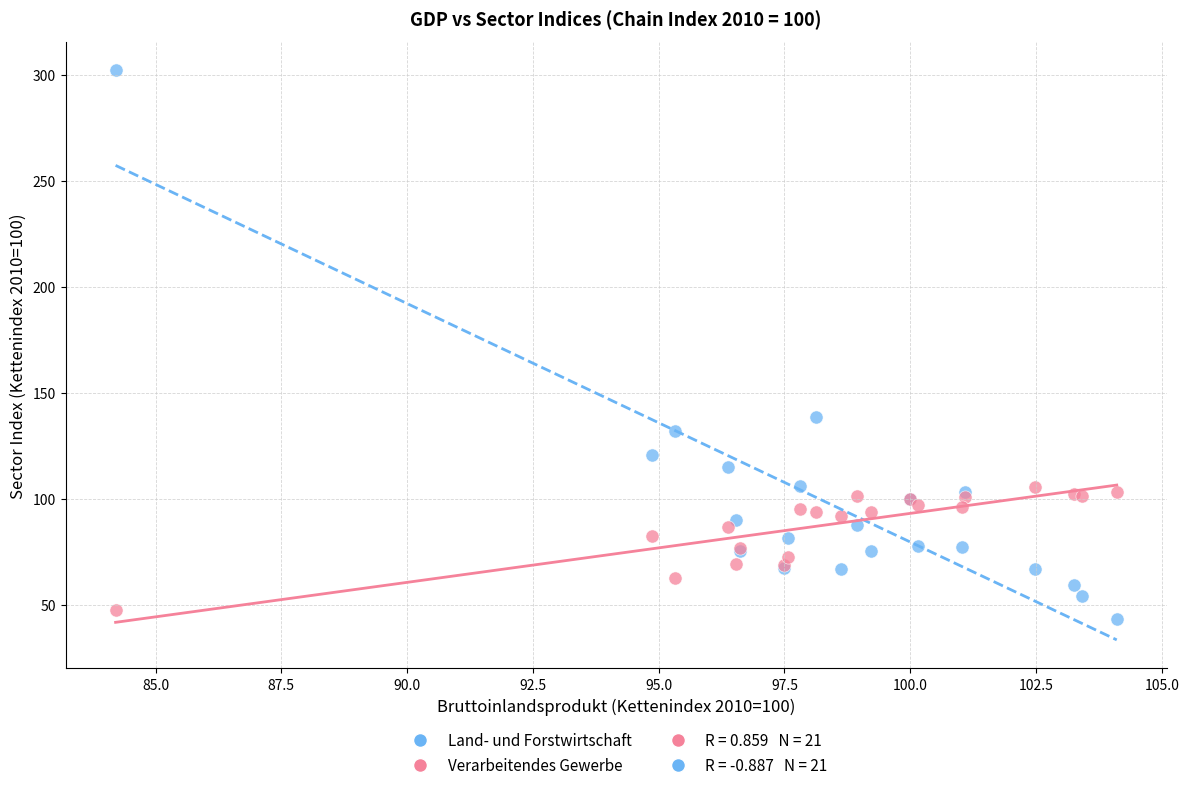

Which series has the largest Y range (max minus min)?

Land- und Forstwirtschaft